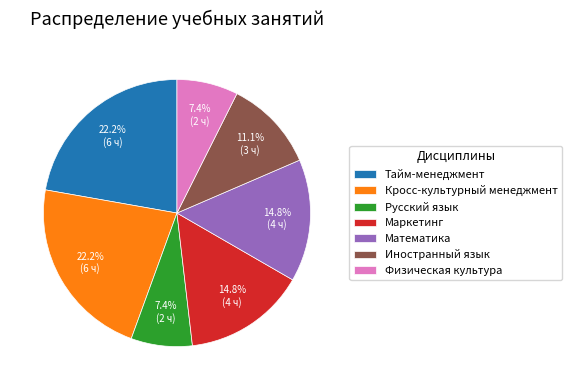

What percentage is NOT represented by Русский язык?

92.6%